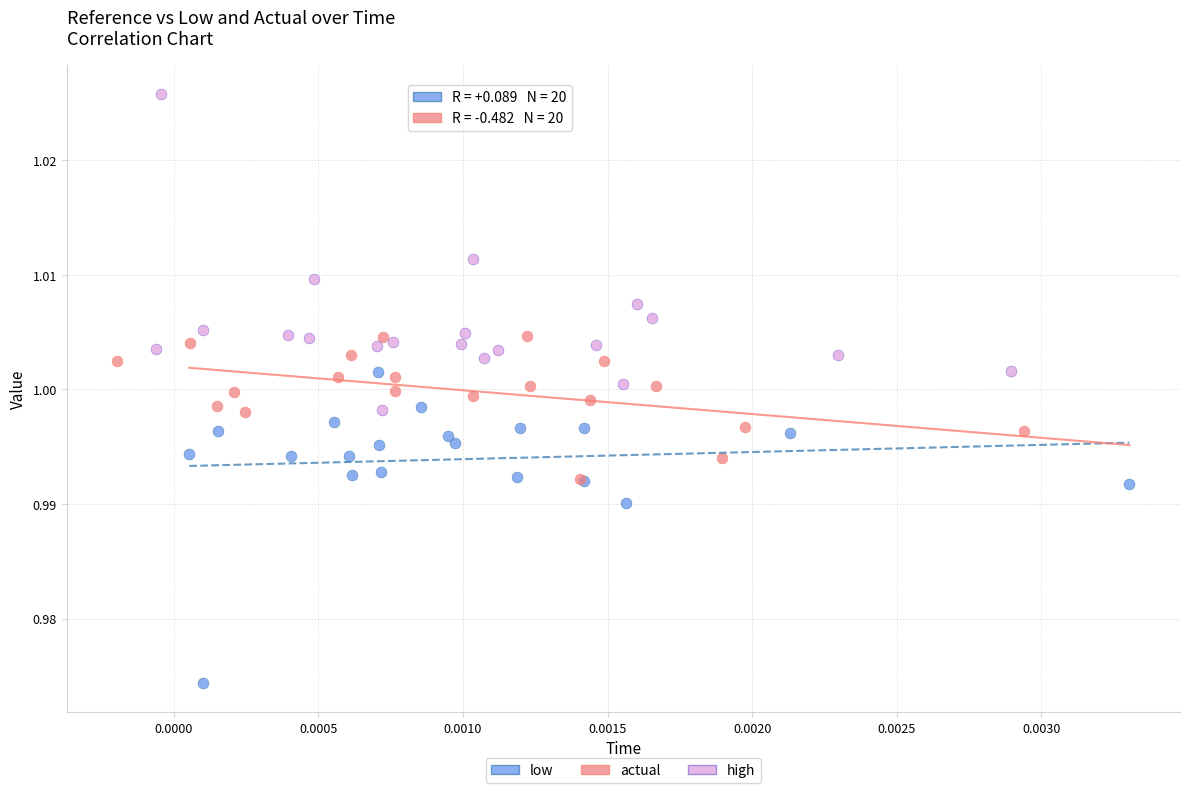

Which series reaches the maximum Y coordinate?

high